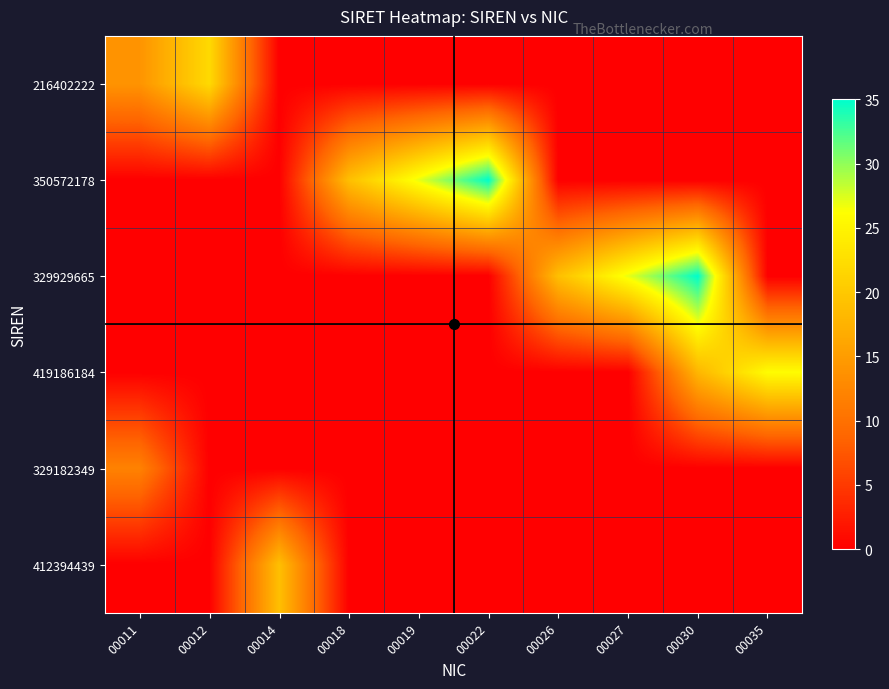

Reading right to left, list all the values displayed in this chart.

216402222: 00035=0	00030=0	00027=0	00026=0	00022=0	00019=0	00018=0	00014=0	00012=22	00011=14
350572178: 00035=0	00030=0	00027=0	00026=0	00022=35	00019=27	00018=19	00014=0	00012=0	00011=0
329929665: 00035=0	00030=35	00027=27	00026=19	00022=0	00019=0	00018=0	00014=0	00012=0	00011=0
419186184: 00035=26	00030=18	00027=0	00026=0	00022=0	00019=0	00018=0	00014=0	00012=0	00011=0
329182349: 00035=0	00030=0	00027=0	00026=0	00022=0	00019=0	00018=0	00014=0	00012=0	00011=12
412394439: 00035=0	00030=0	00027=0	00026=0	00022=0	00019=0	00018=0	00014=19	00012=0	00011=0